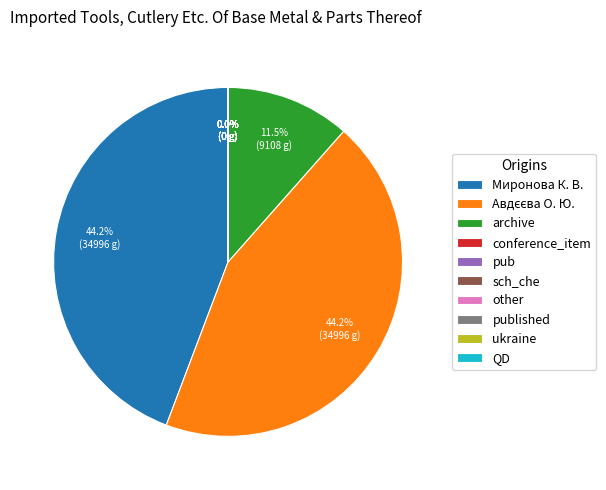

How much of the chart is everything except Миронова К. В.?

55.8%